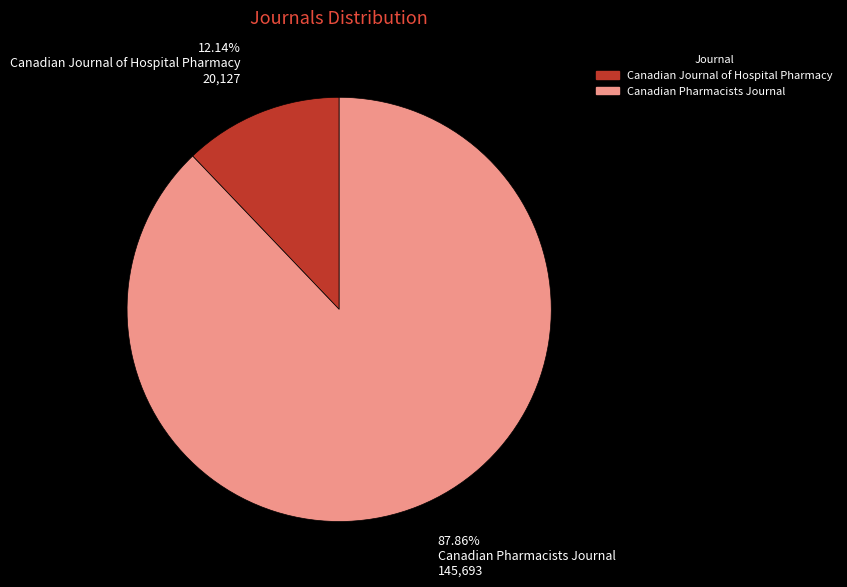

Which category has the biggest portion of the pie?

Canadian Pharmacists Journal